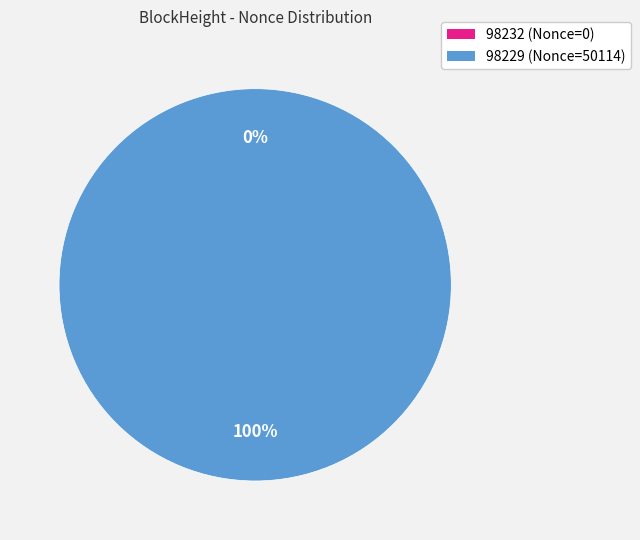

Which category has the smallest portion of the pie?

98232